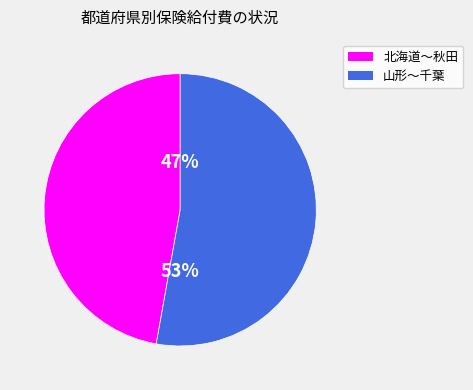

Is there any slice that represents more than half of the pie?

Yes